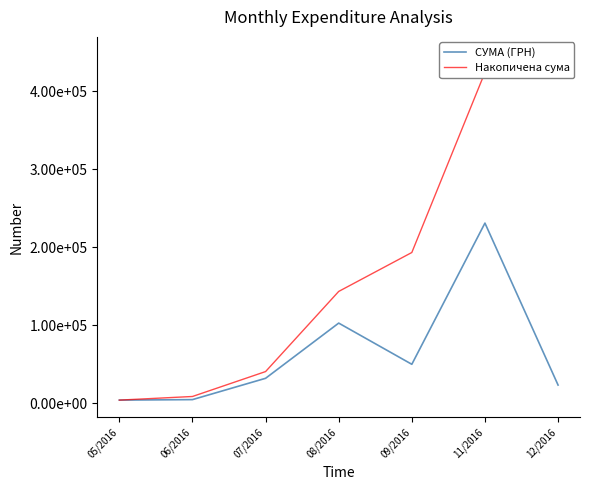

How many lines are shown in the chart?

2